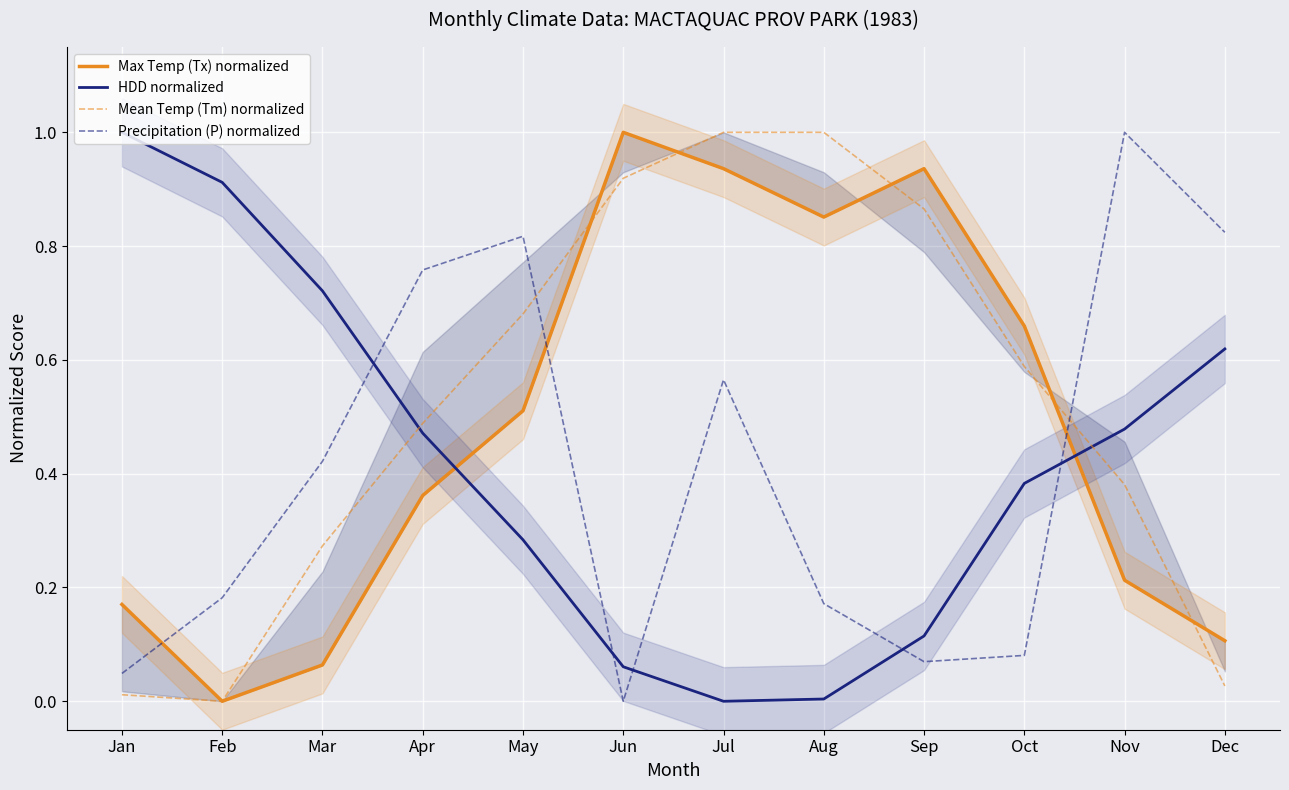

What is the value of the Mean Temp (Tm) normalized point at the 4th from the left?

0.5